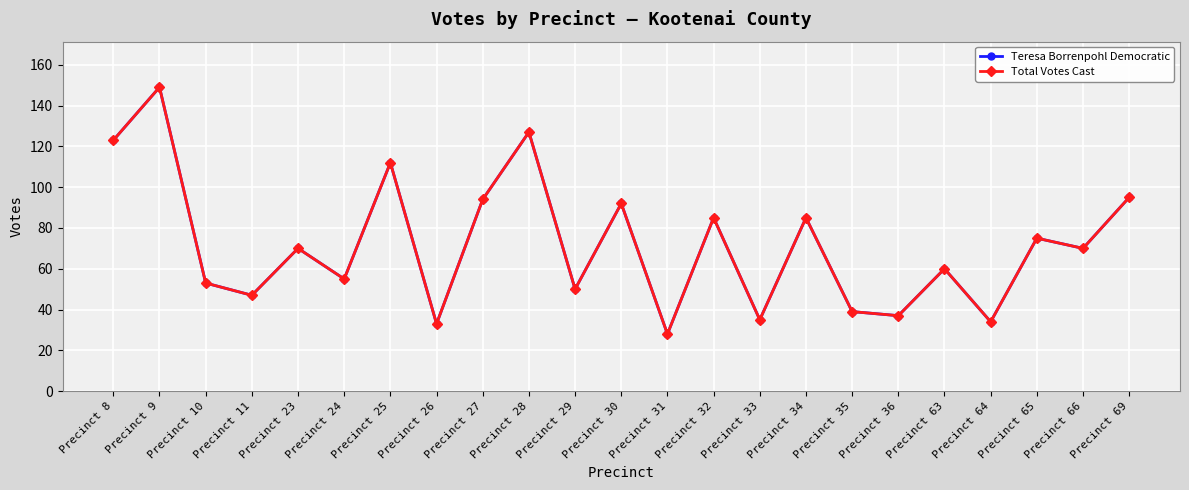

How many lines are shown in the chart?

2